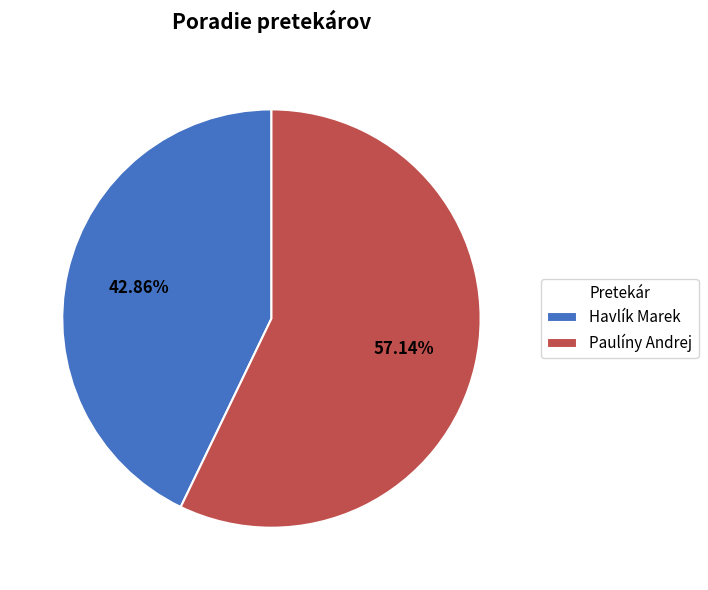

How many segments does this pie chart have?

2